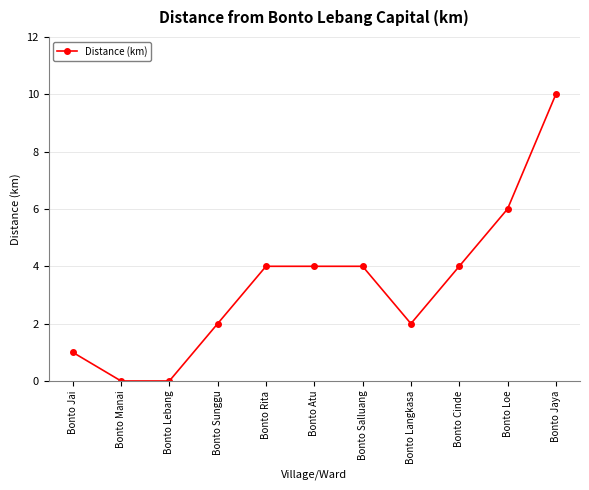

Reading right to left, what are all the values shown in this chart?

10	6	4	2	4	4	4	2	0	0	1